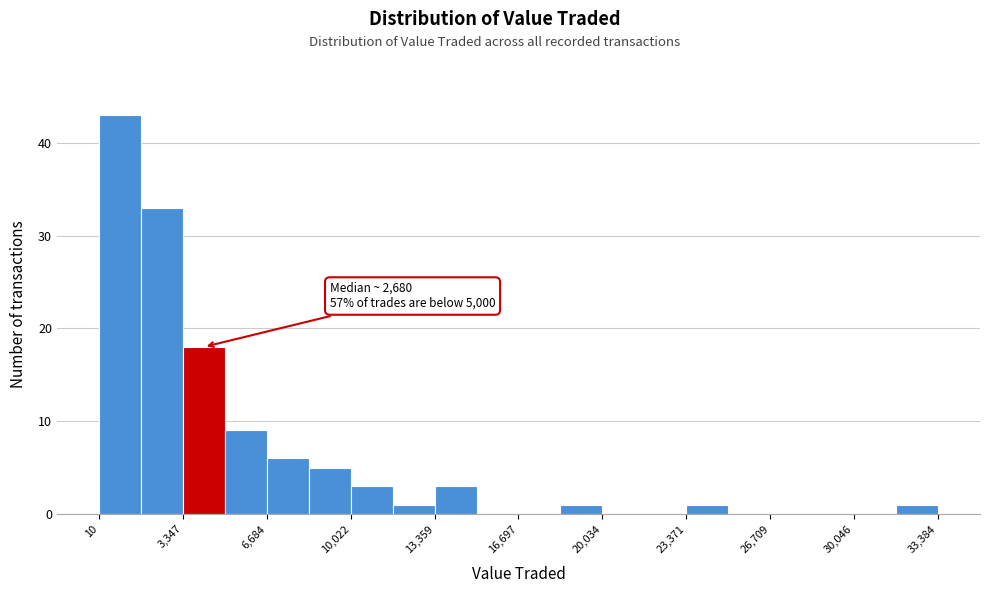

Around what value on the x-axis is the tallest bar? Give the approximate position of its centre, as read against the axis.

1000